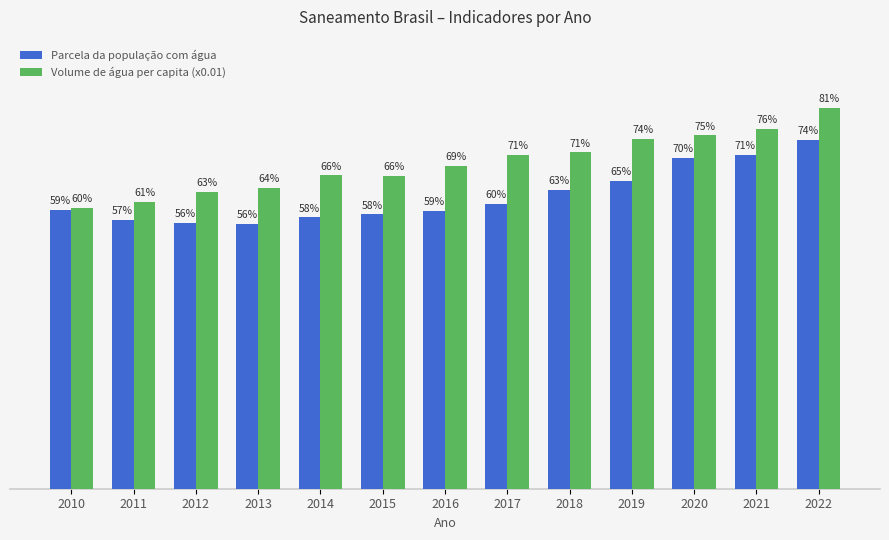

Does the chart contain stacked bars?

No